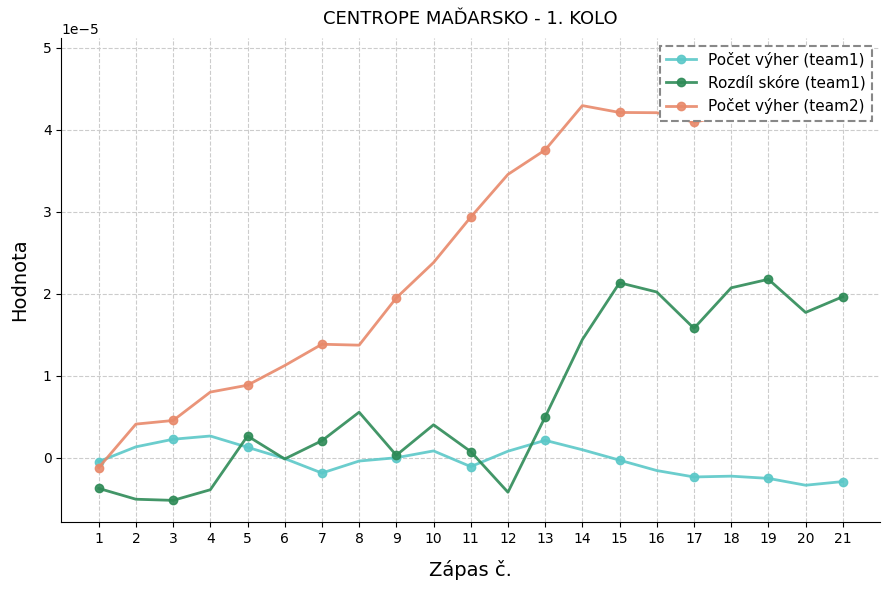

Where is the first local minimum for Počet výher (team2)?

8